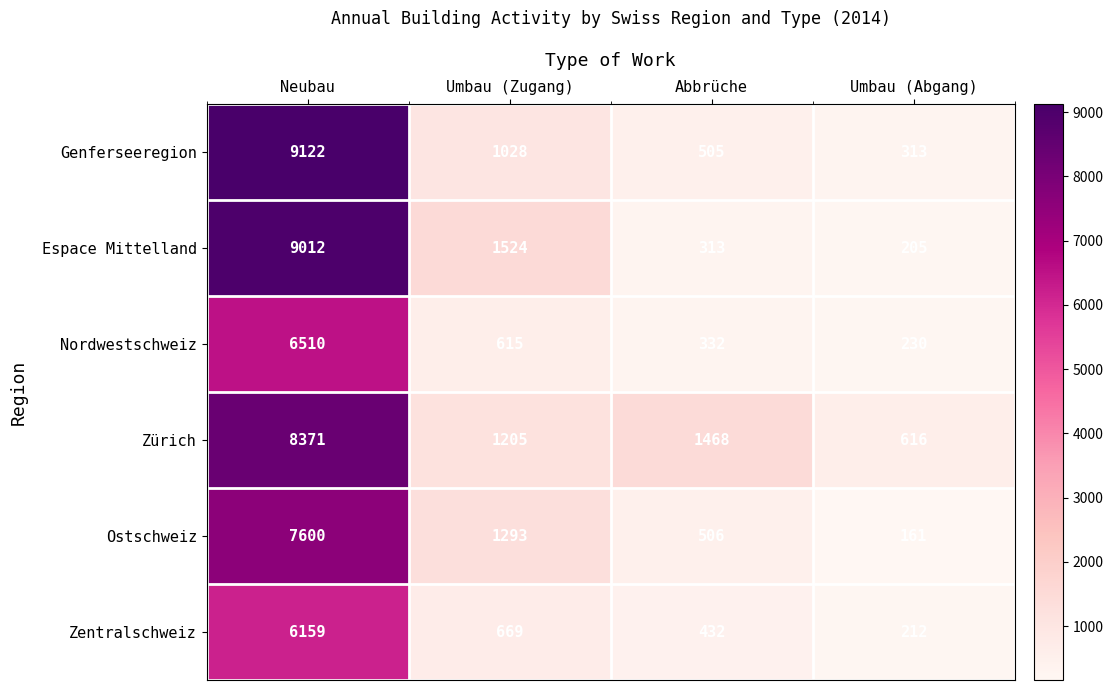

What is the difference between the second highest and second lowest values in the Espace Mittelland series?

1211